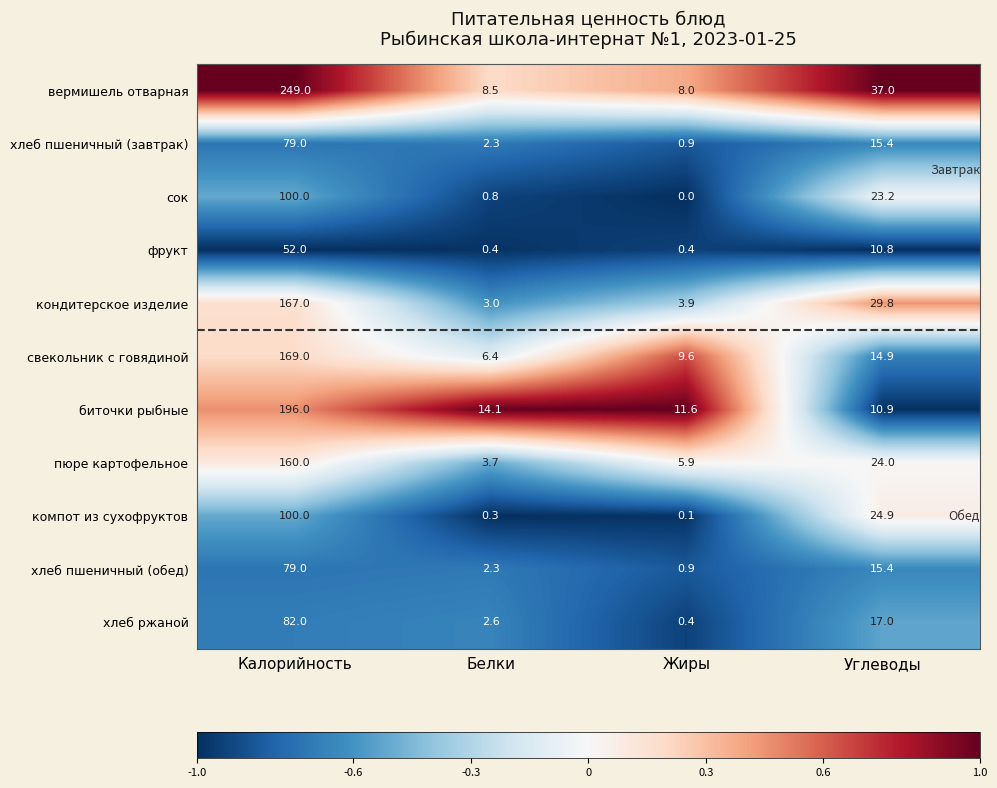

Is it true that хлеб ржаной equals 17.0 at Углеводы?

True